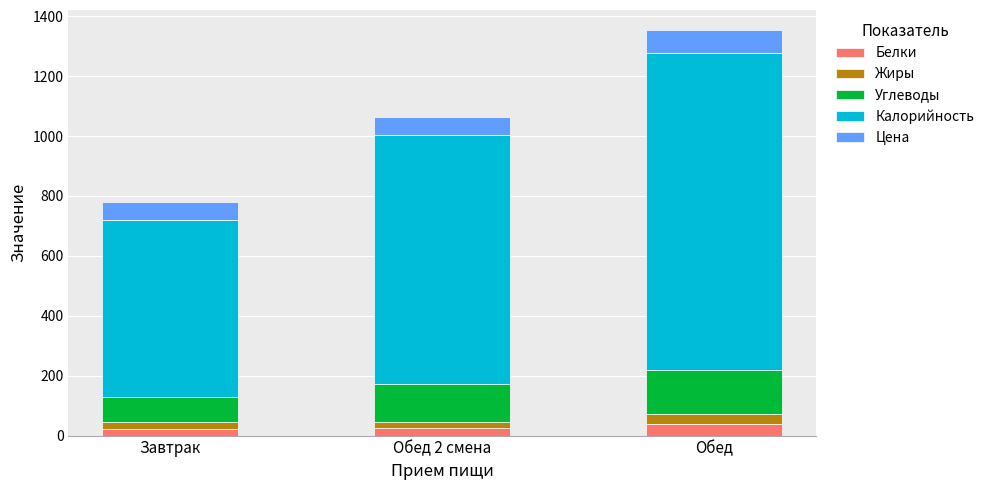

True or false: Белки has a value of 37.5 at Обед.

True